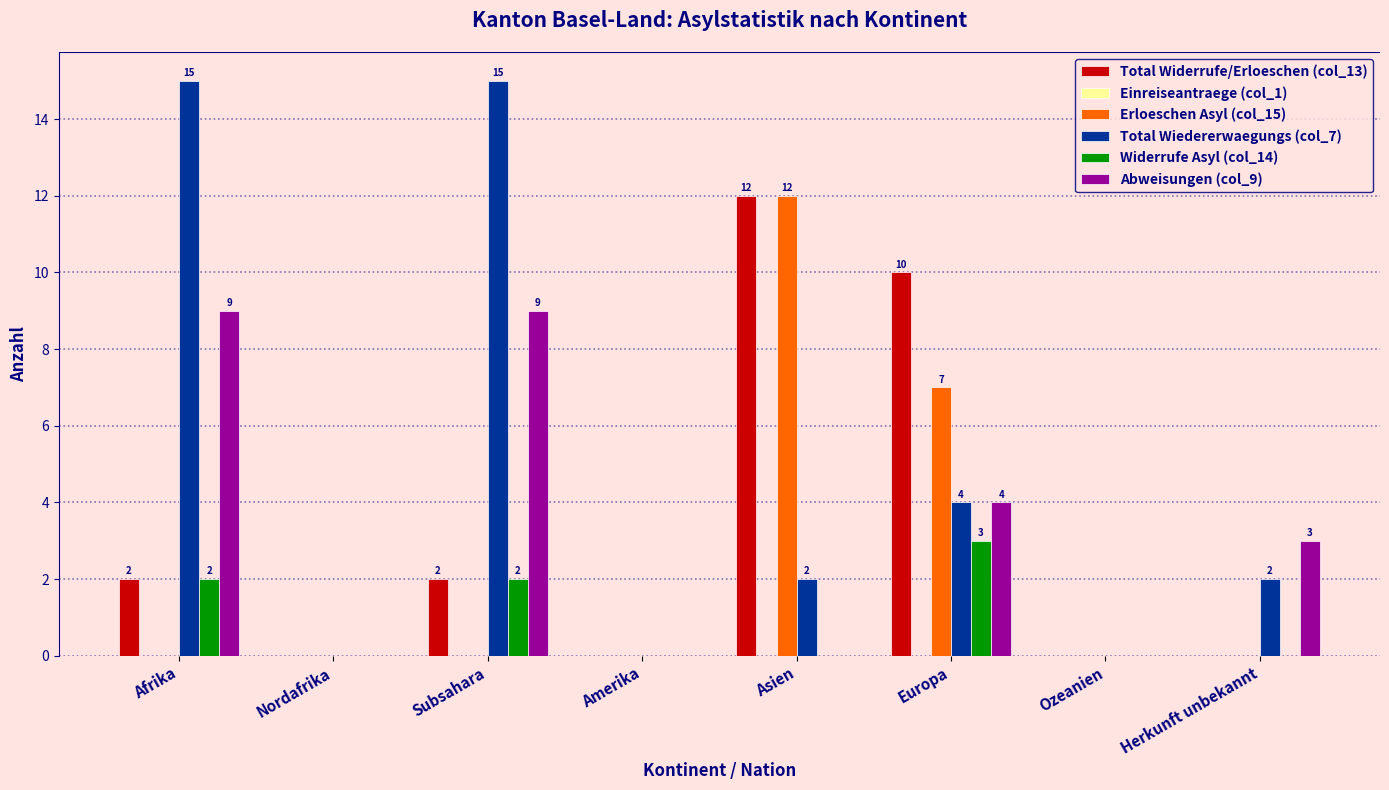

Is it true that Erloeschen Asyl (col_15) equals -7 at Subsahara?

False